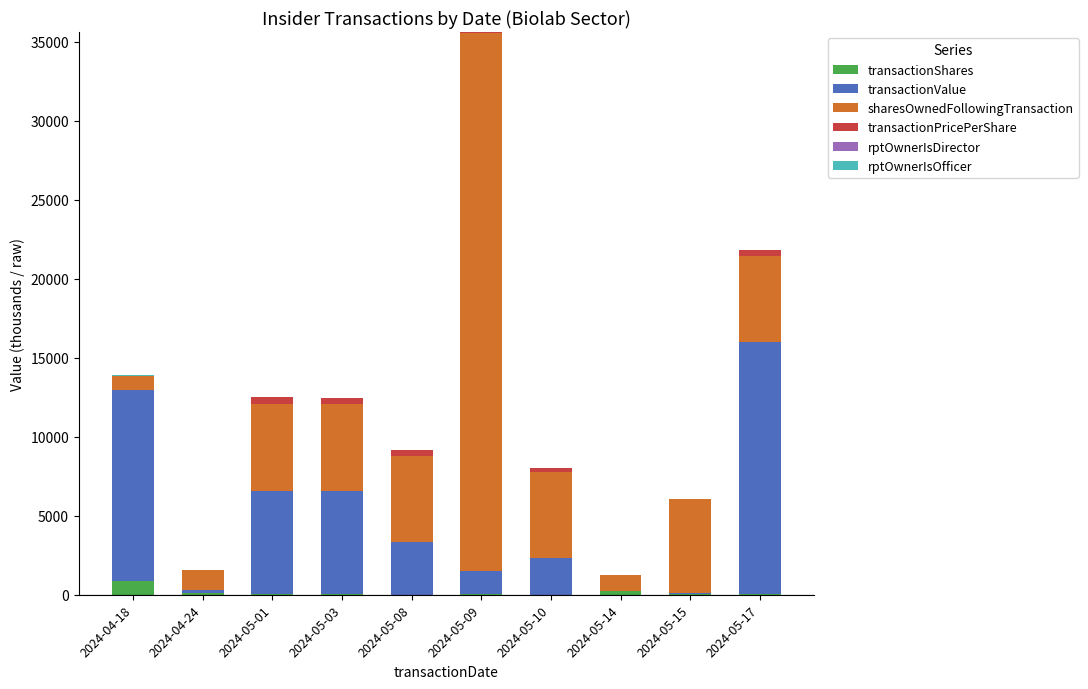

What is the highest value of the transactionShares series?

871.4